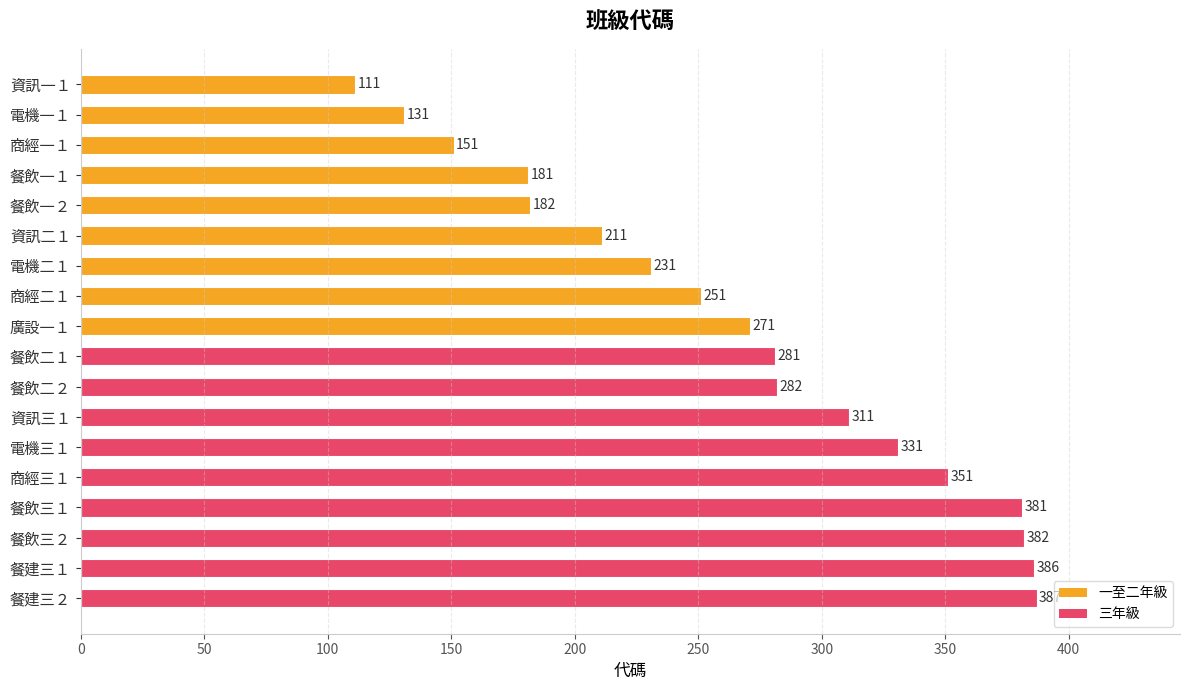

What is the change in value from 電機二１ to 資訊三１?

+80